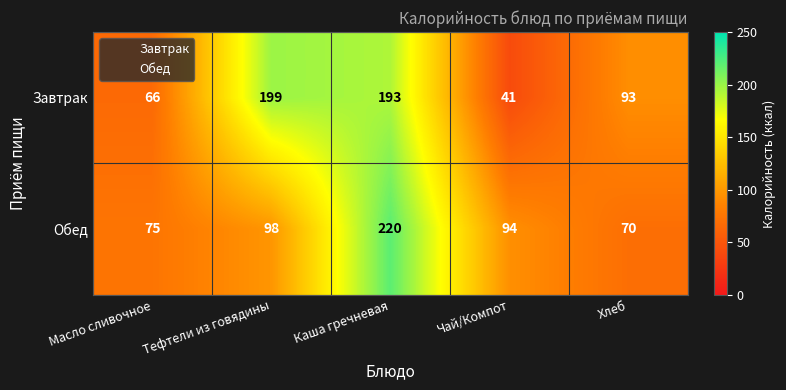

What is the sum of the Завтрак values at Тефтели из говядины and Каша гречневая?

392